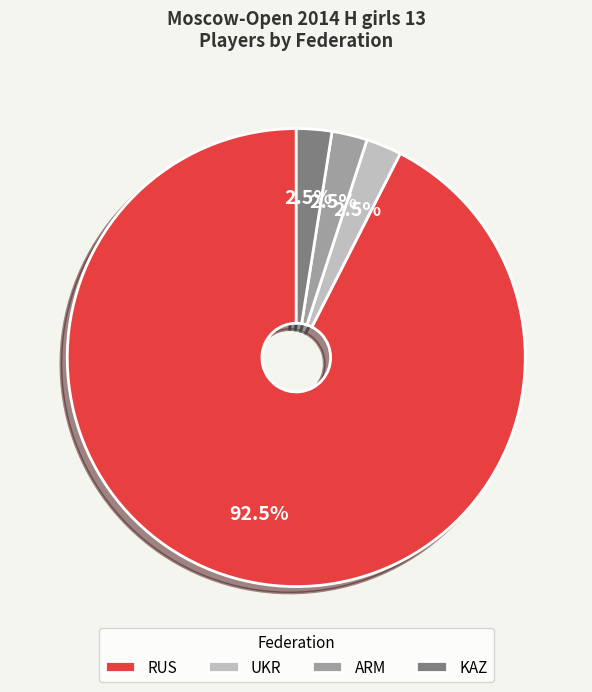

Does RUS represent more than half of the total?

Yes